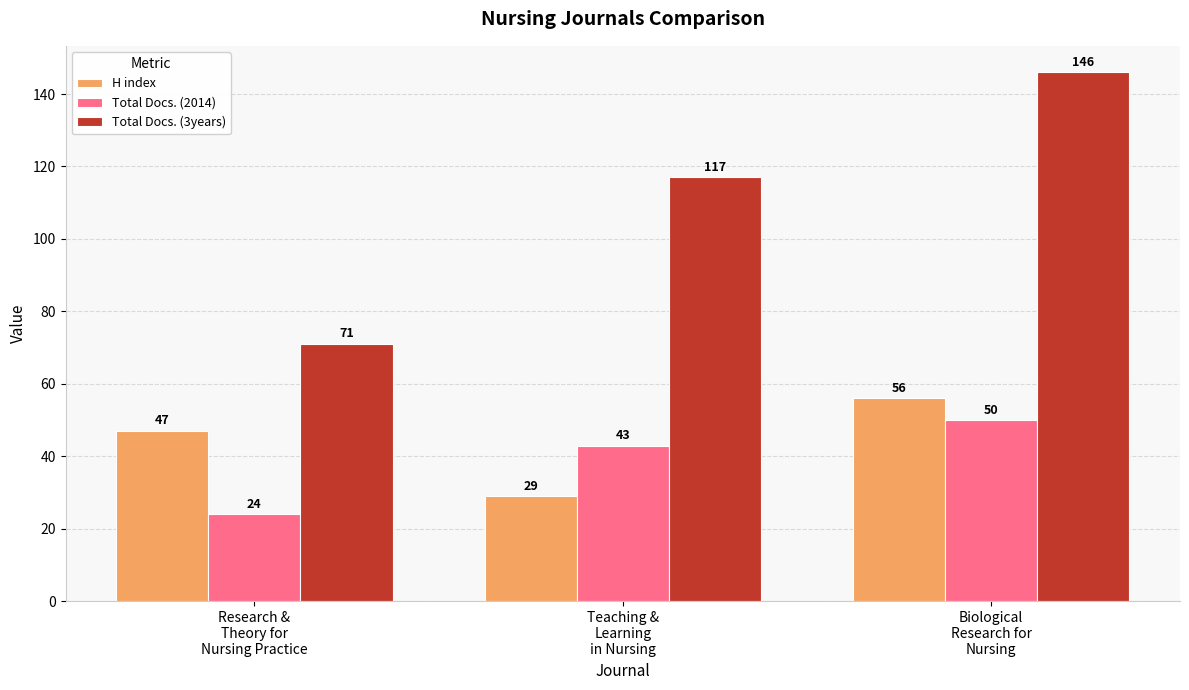

What is the difference between the maximum and minimum values in the Total Docs. (3years) series?

75